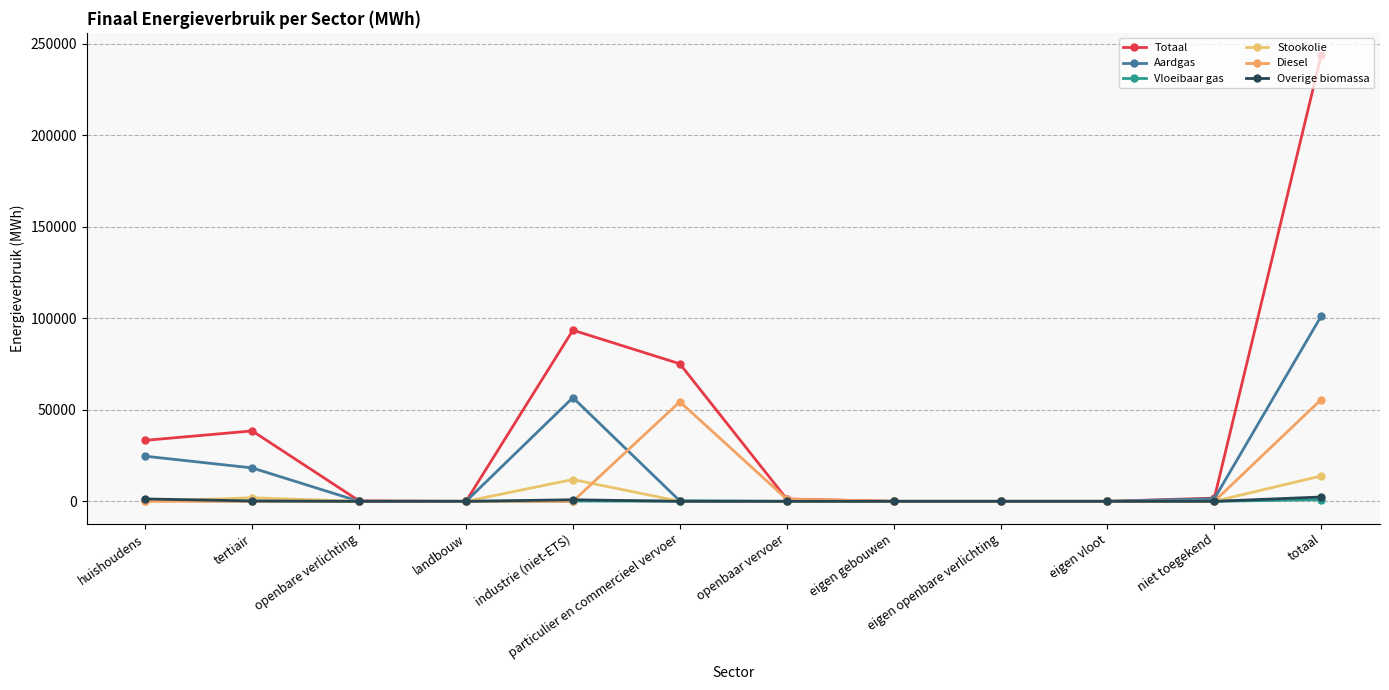

Which label corresponds to the smallest value in the chart?

eigen gebouwen